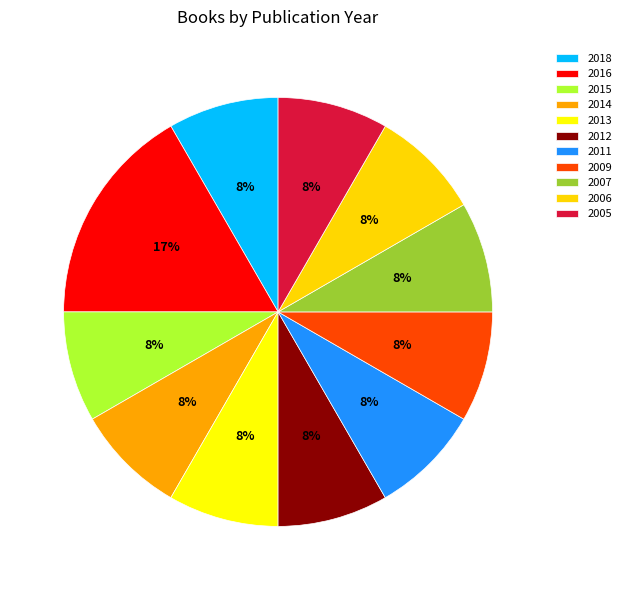

To the nearest percent, what portion does 2007 represent?

8%